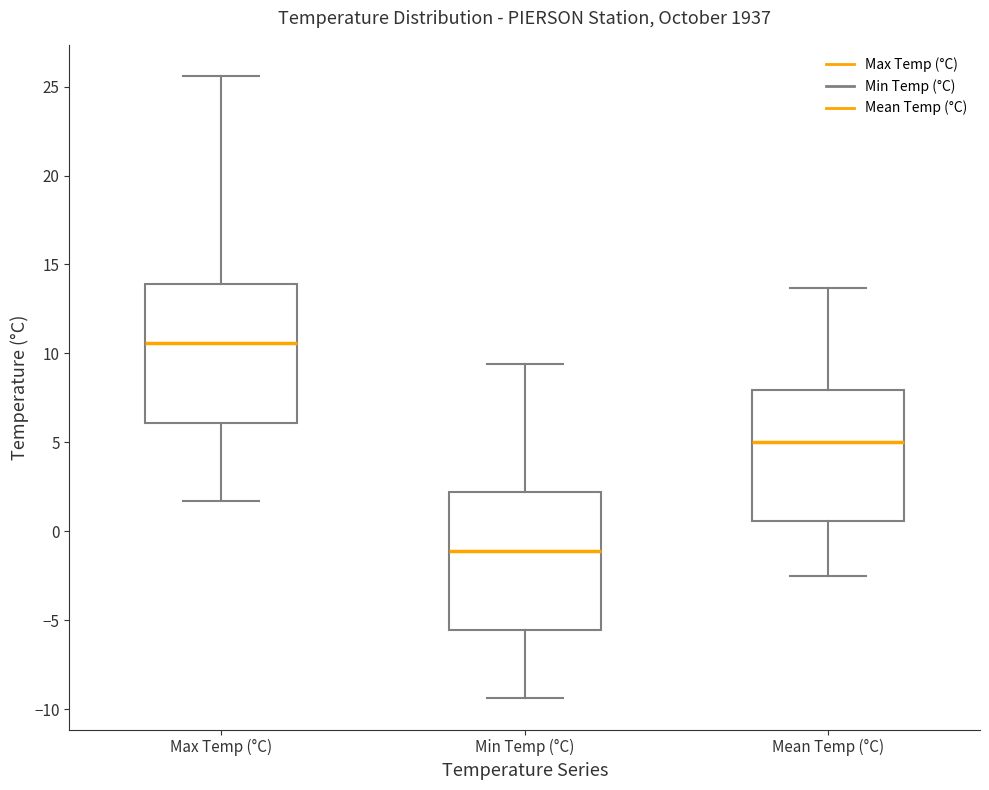

Reading left to right, read every box against the y-axis: the position of its median line, the range the box covers, and the ends of its whiskers. The values are not printed on the chart, so give them approximately, as read against the axis.

Max Temp (°C): median 10.5, box 6.0 to 14.0, whiskers 1.5 to 25.5
Min Temp (°C): median -1.0, box -5.5 to 2.0, whiskers -9.5 to 9.5
Mean Temp (°C): median 5.0, box 0.5 to 8.0, whiskers -2.5 to 13.5